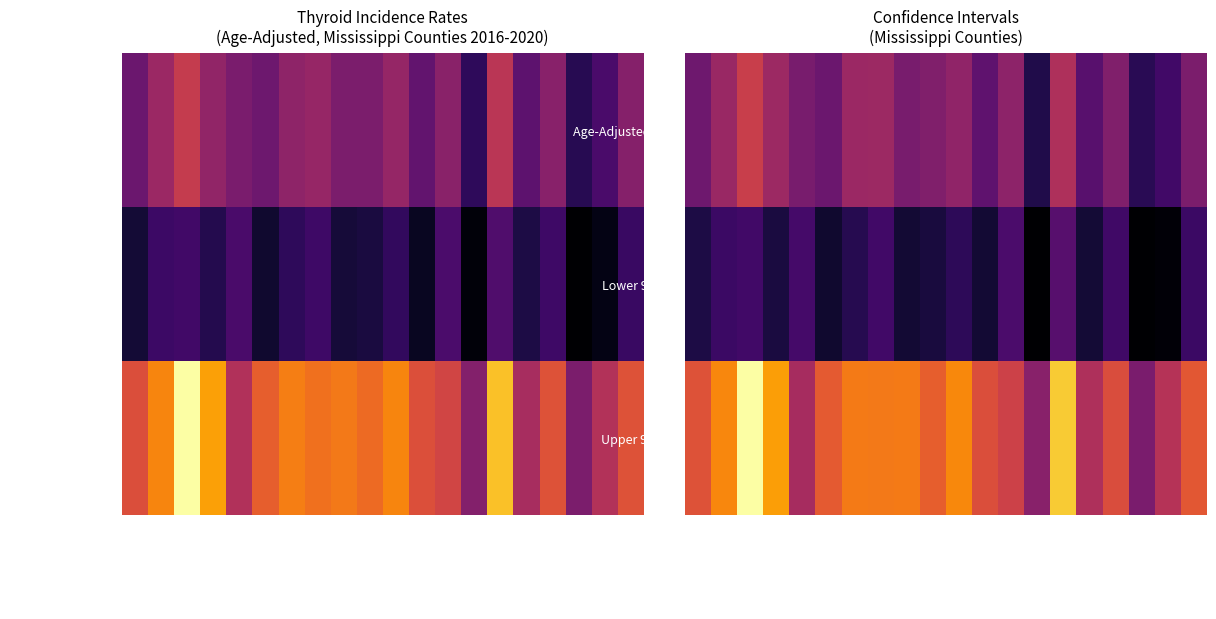

What is the difference between the second highest and second lowest values in the Age-Adjusted Rate series?

5.4